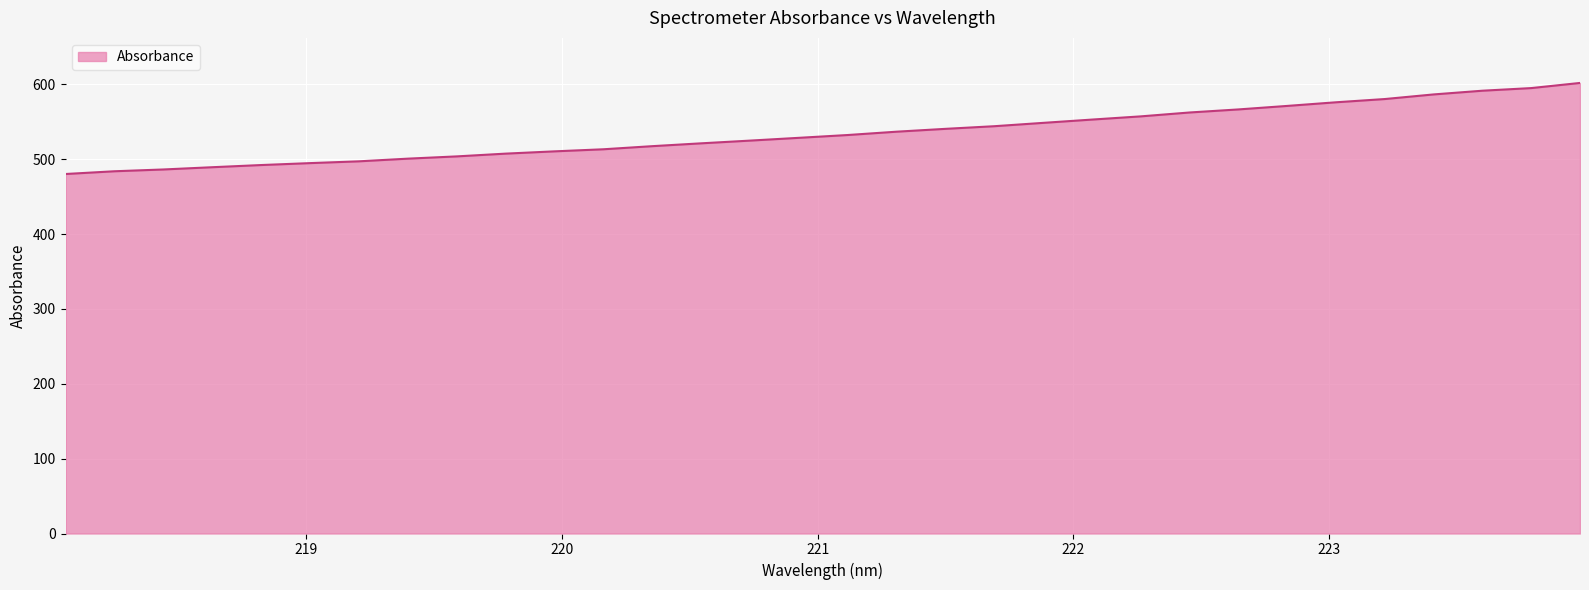

What is the minimum value shown in the chart?

480.3